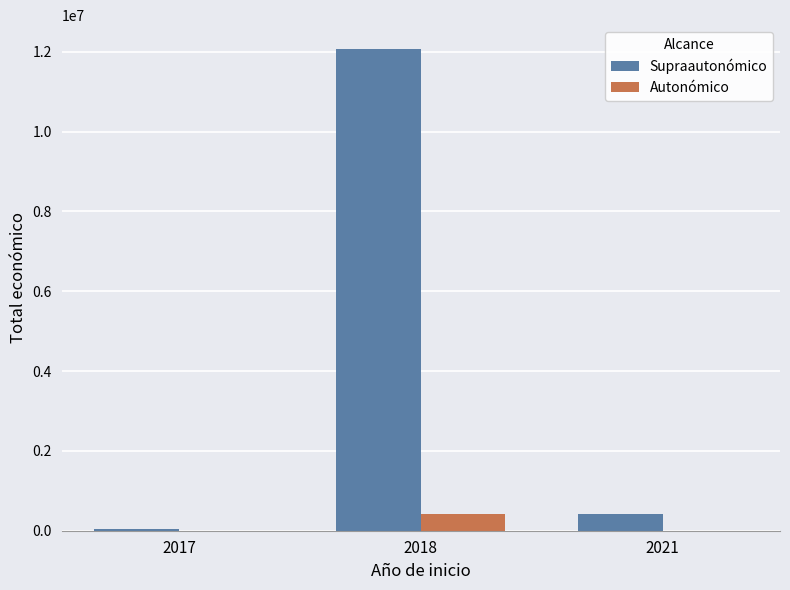

At which category is the sum across all series the highest?

2018